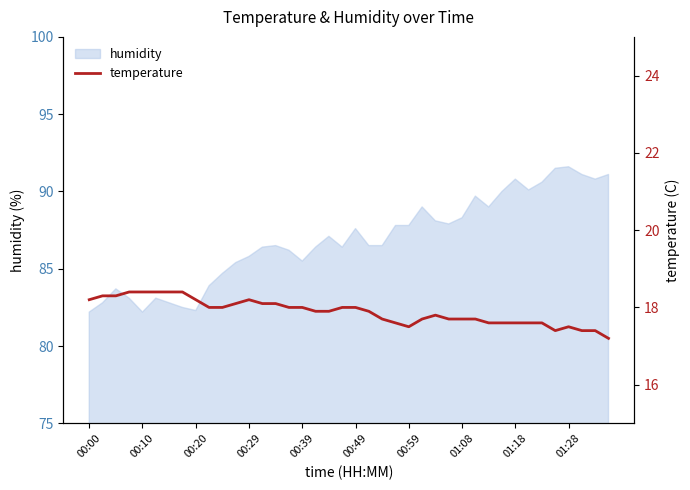

The value at 10 is 18.0. True or false?

True